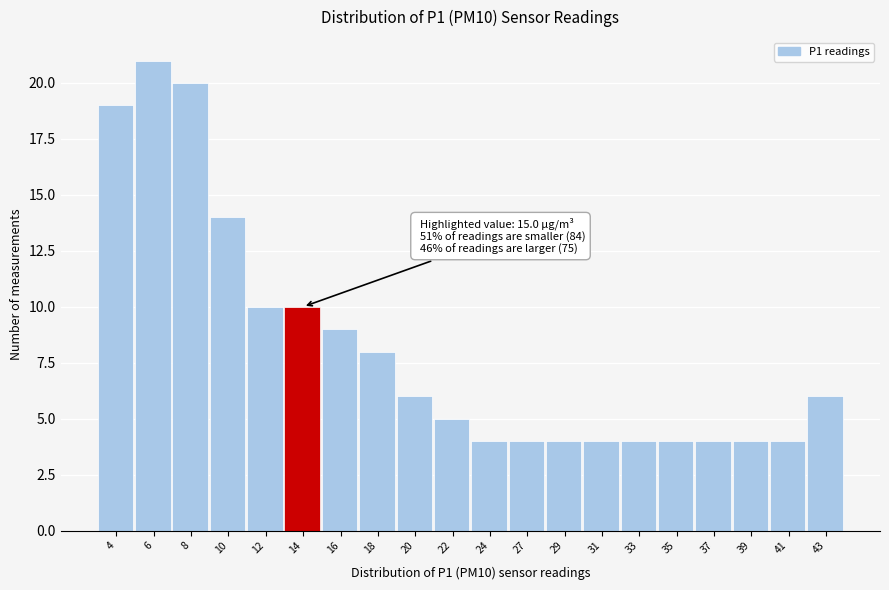

Reading left to right, transcribe all the data shown in this chart.

4=19	6=21	8=20	10=14	12=10	14=10	16=9	18=8	20=6	22=5	24=4	27=4	29=4	31=4	33=4	35=4	37=4	39=4	41=4	43=6